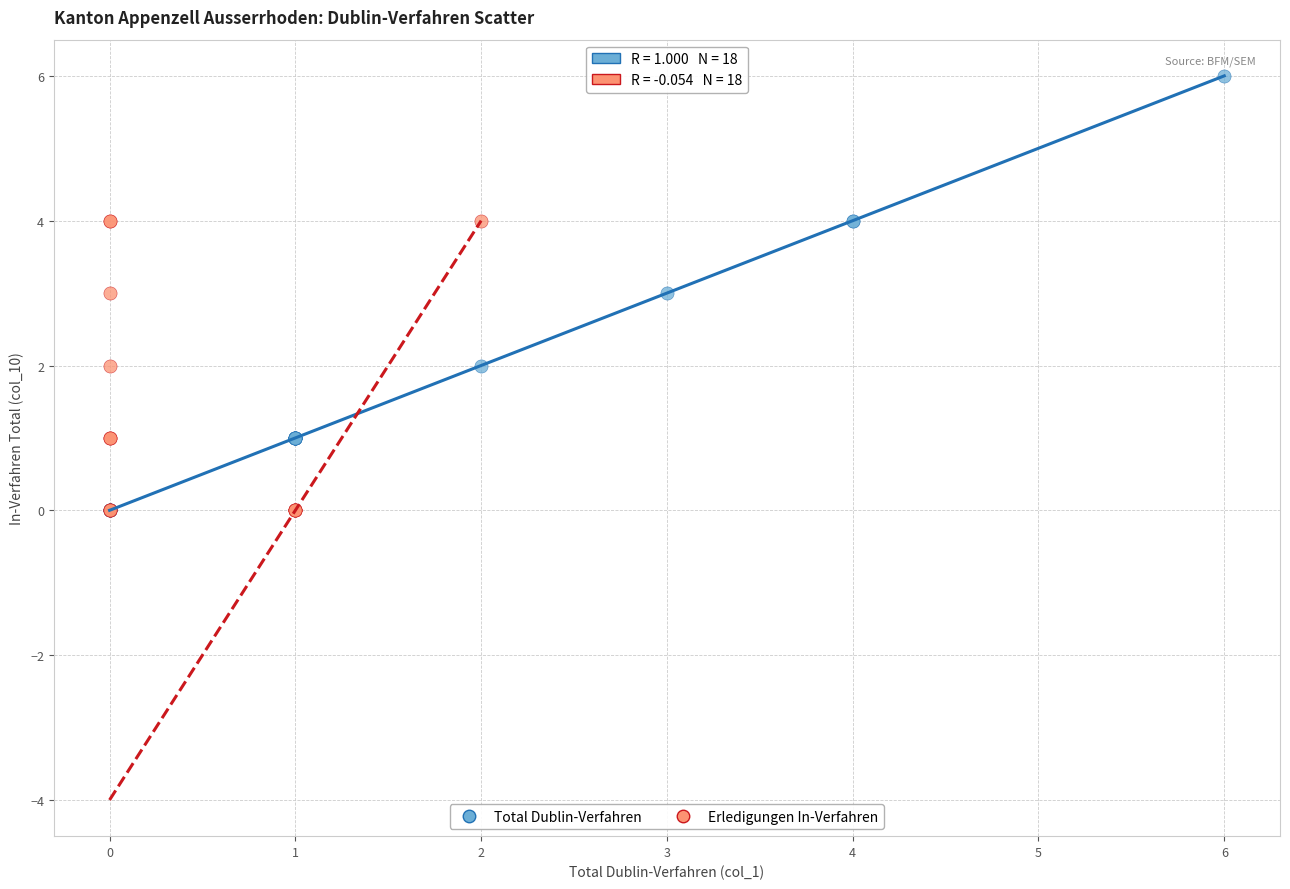

Which series has the largest Y range (max minus min)?

Total Dublin-Verfahren